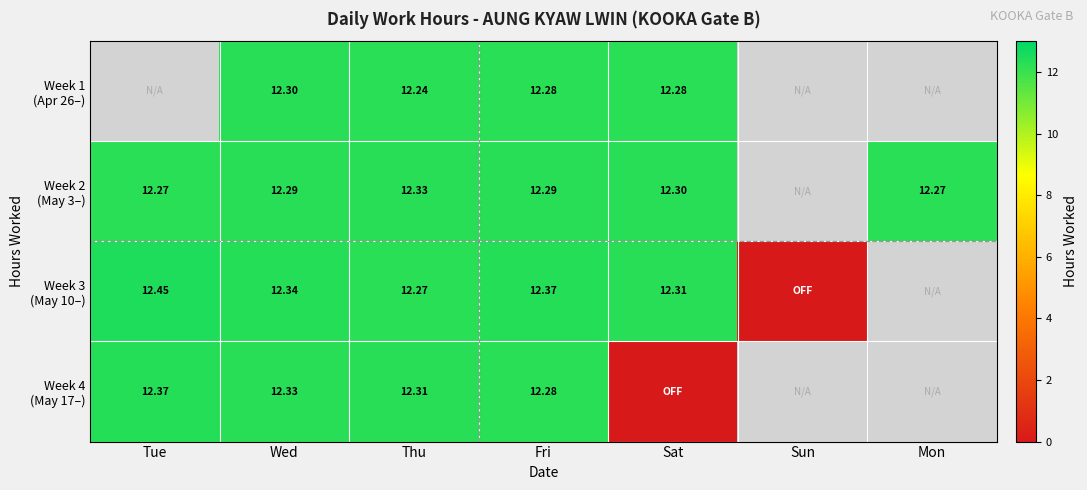

What is the difference between the maximum and minimum values in the Week 2 (May 3–) series?

0.1